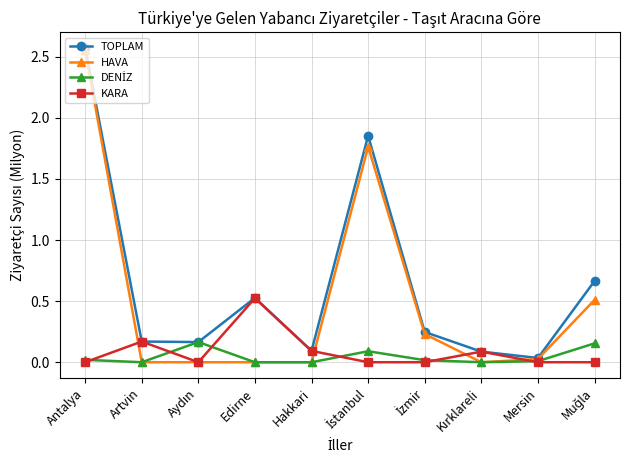

In KARA, how many points are higher than both neighbors (excluding endpoints)?

3